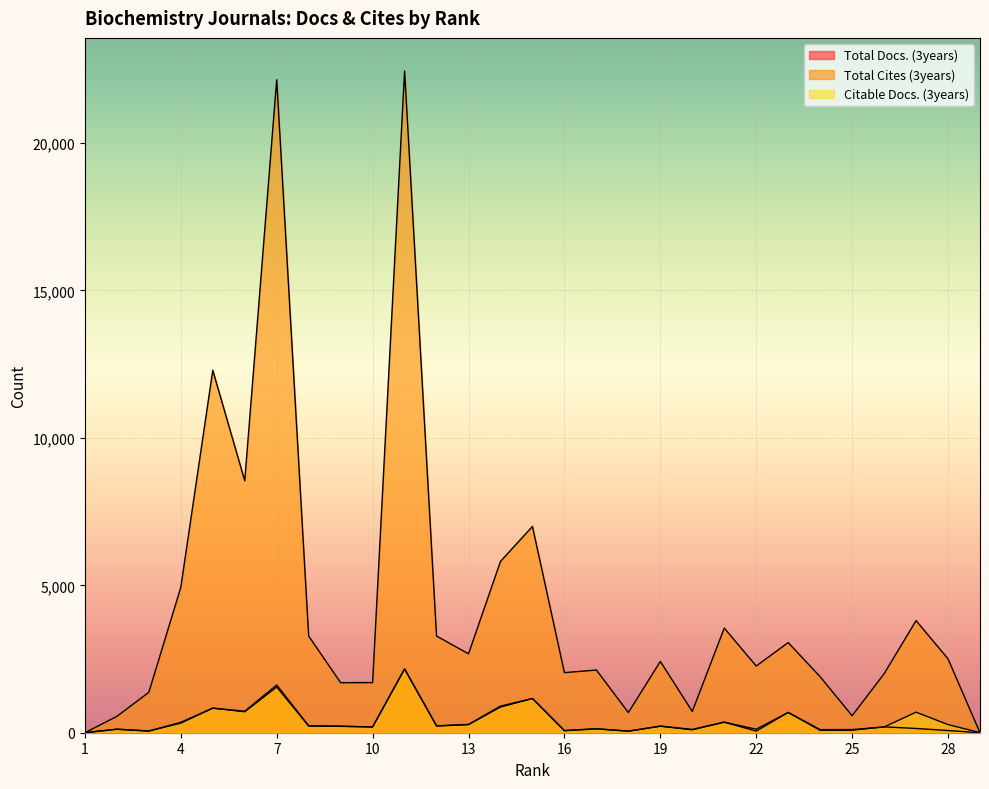

Rank the categories by Citable Docs. (3years) value from lowest to highest.

1, 29, 18, 3, 16, 20, 24, 25, 2, 22, 17, 26, 10, 9, 19, 8, 12, 13, 28, 4, 21, 23, 27, 6, 5, 14, 15, 7, 11